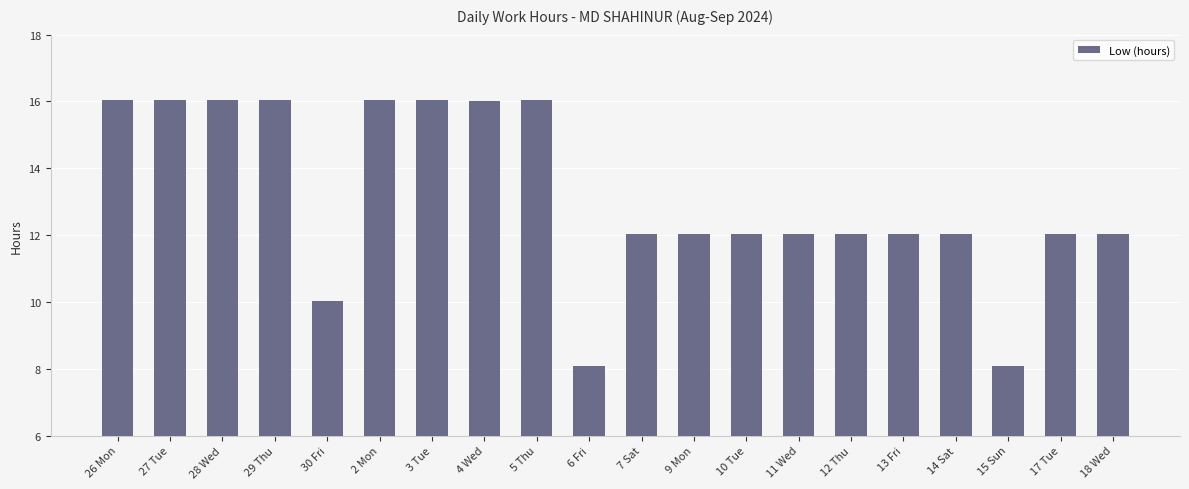

Does the chart contain any negative values?

No